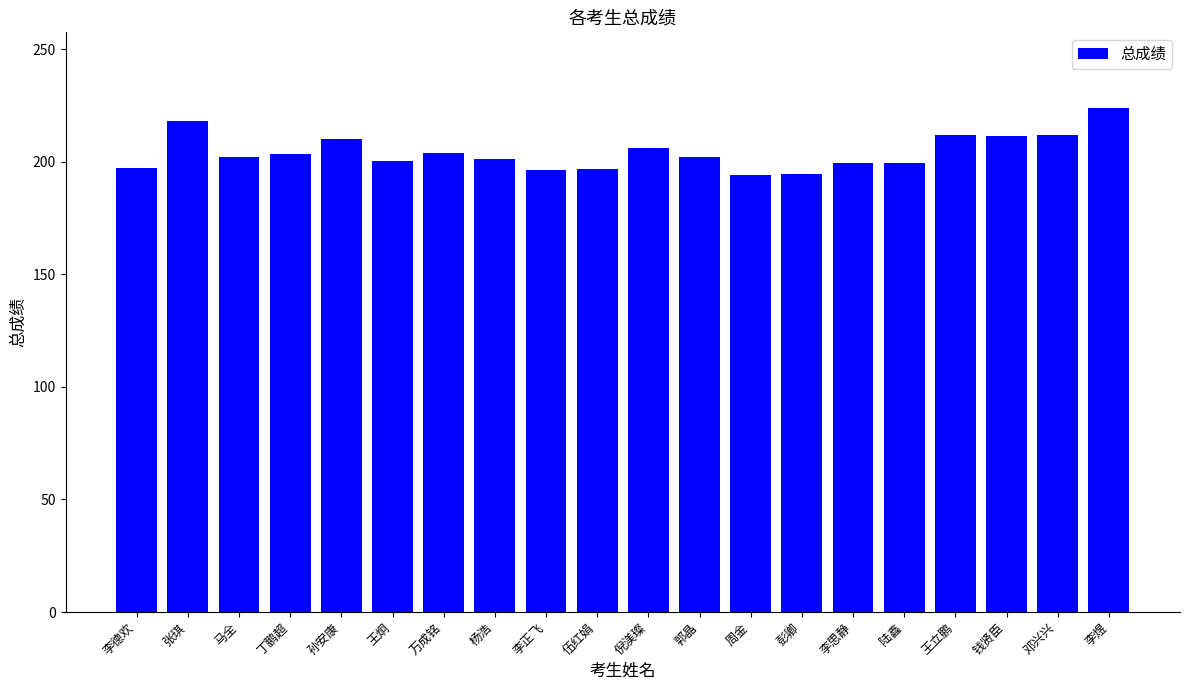

True or false: the data shows 212.0 at 邓兴兴.

True